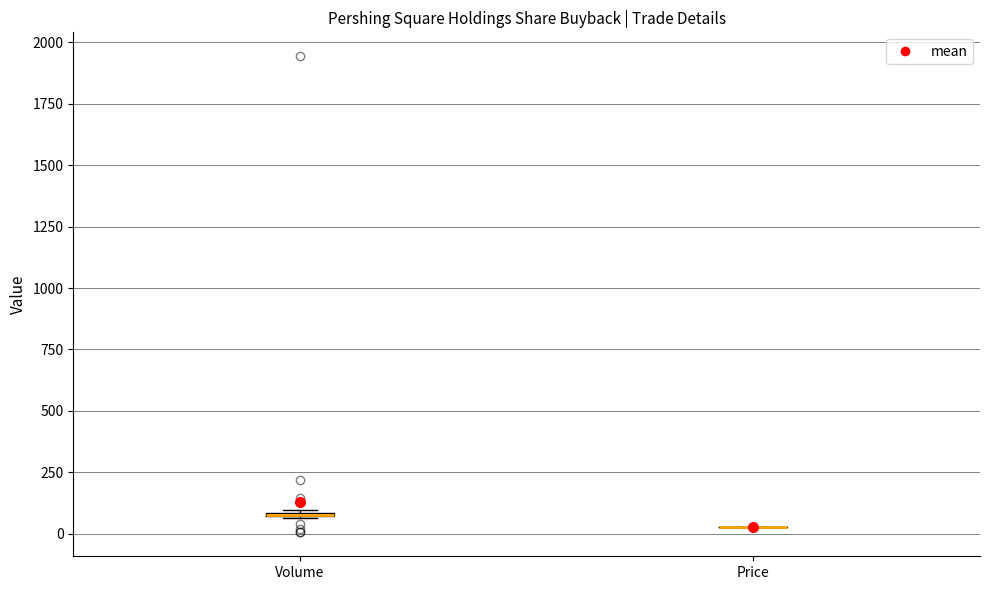

Where is the lower edge of the box for Volume on the y-axis? The values are not printed on the chart, so give them approximately, as read against the axis.

50